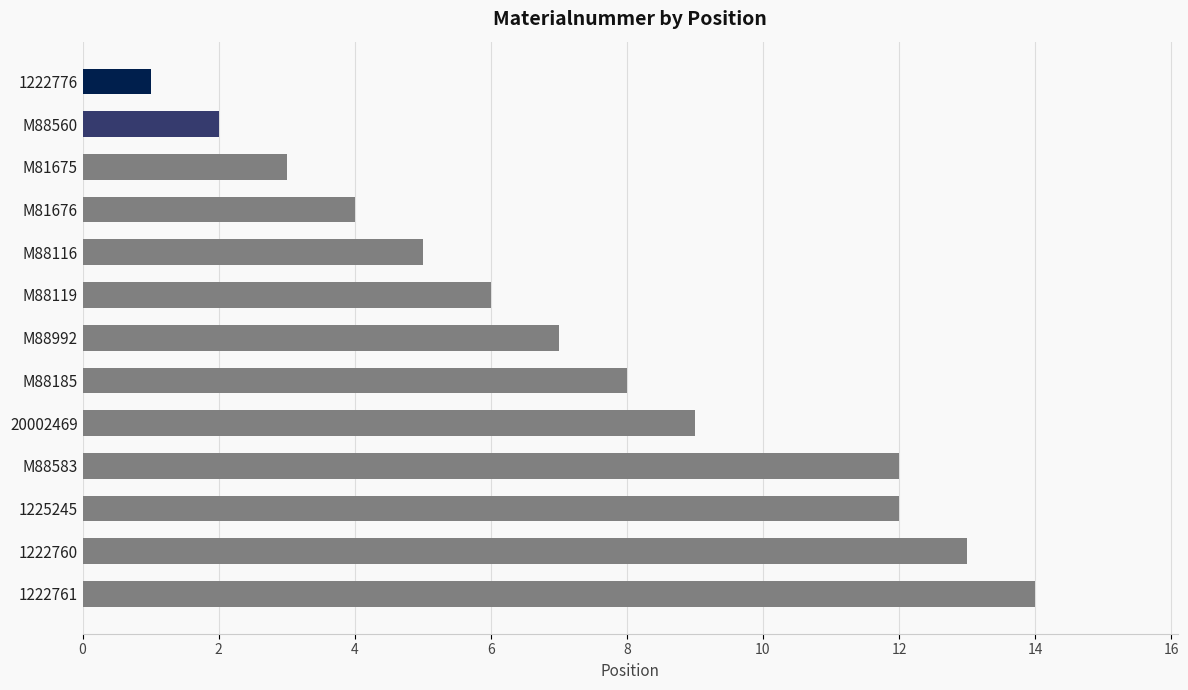

Is it true that the value at 1225245 is 17?

False